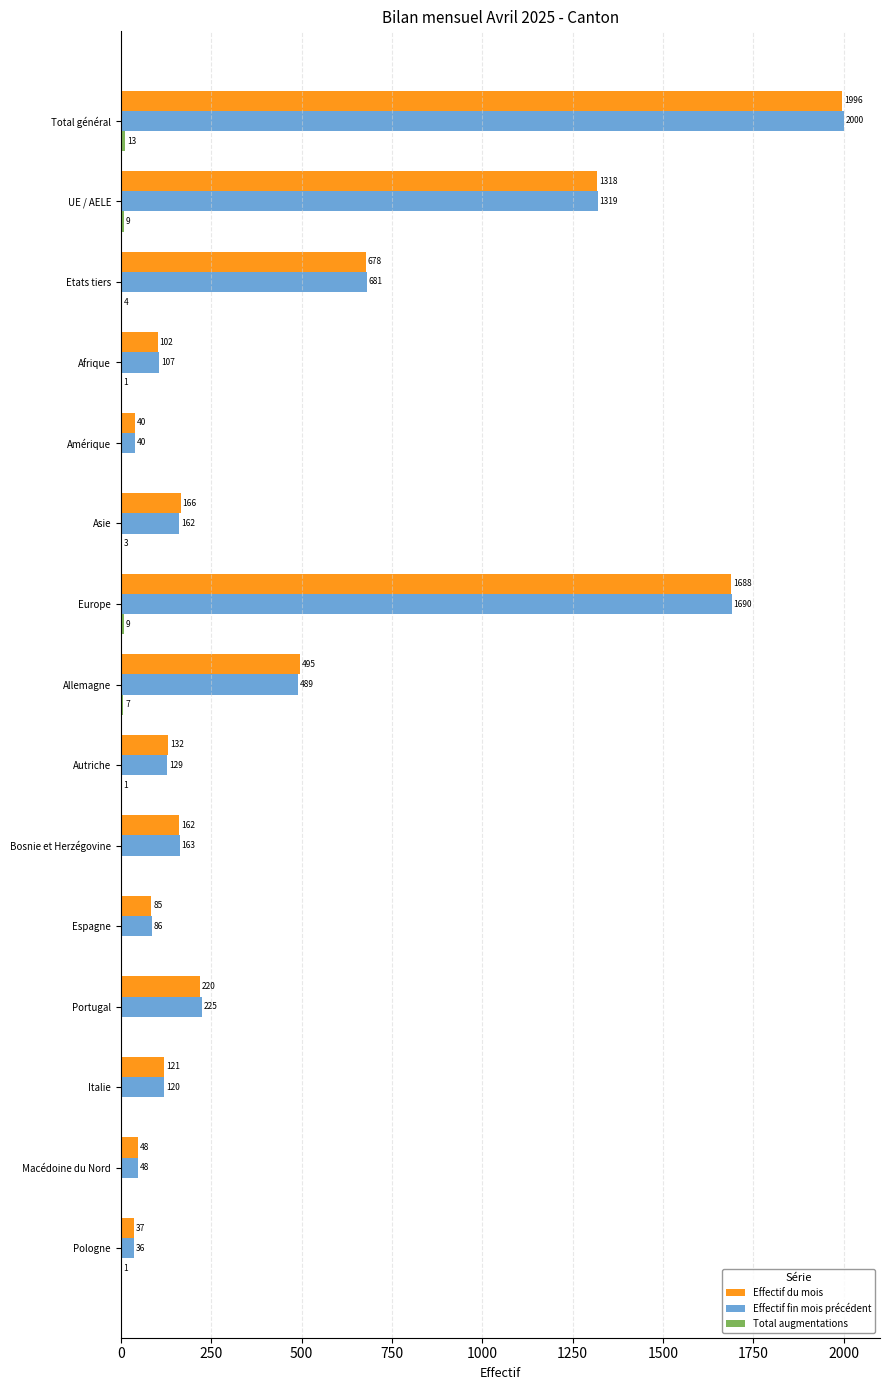

Which label corresponds to the largest value in the chart?

Total général